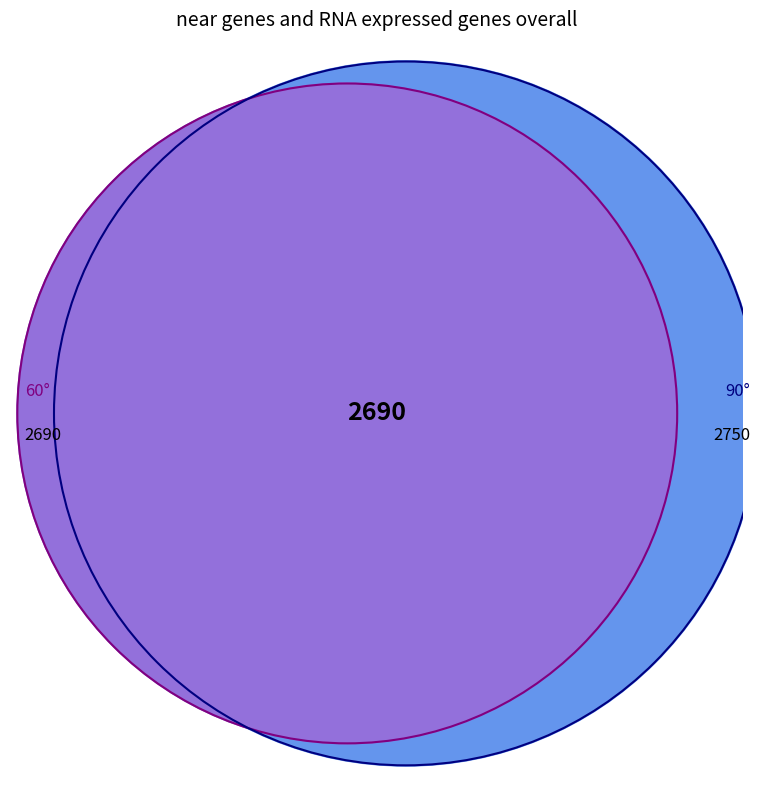

Which has a higher value, 90 or 90?

90